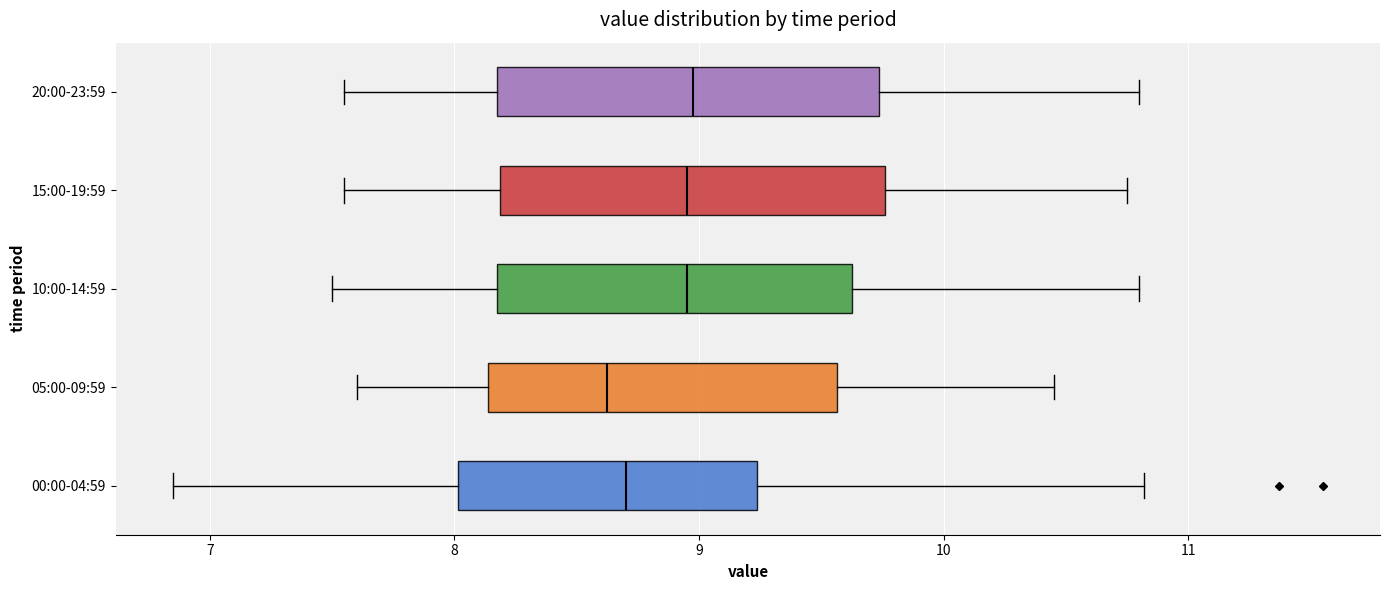

Reading bottom to top, read every box against the x-axis: the position of its median line, the range the box covers, and the ends of its whiskers. The values are not printed on the chart, so give them approximately, as read against the axis.

00:00-04:59: median 8.7, box 8.0 to 9.2, whiskers 6.9 to 10.8
05:00-09:59: median 8.6, box 8.1 to 9.6, whiskers 7.6 to 10.5
10:00-14:59: median 9.0, box 8.2 to 9.6, whiskers 7.5 to 10.8
15:00-19:59: median 9.0, box 8.2 to 9.8, whiskers 7.6 to 10.8
20:00-23:59: median 9.0, box 8.2 to 9.7, whiskers 7.6 to 10.8